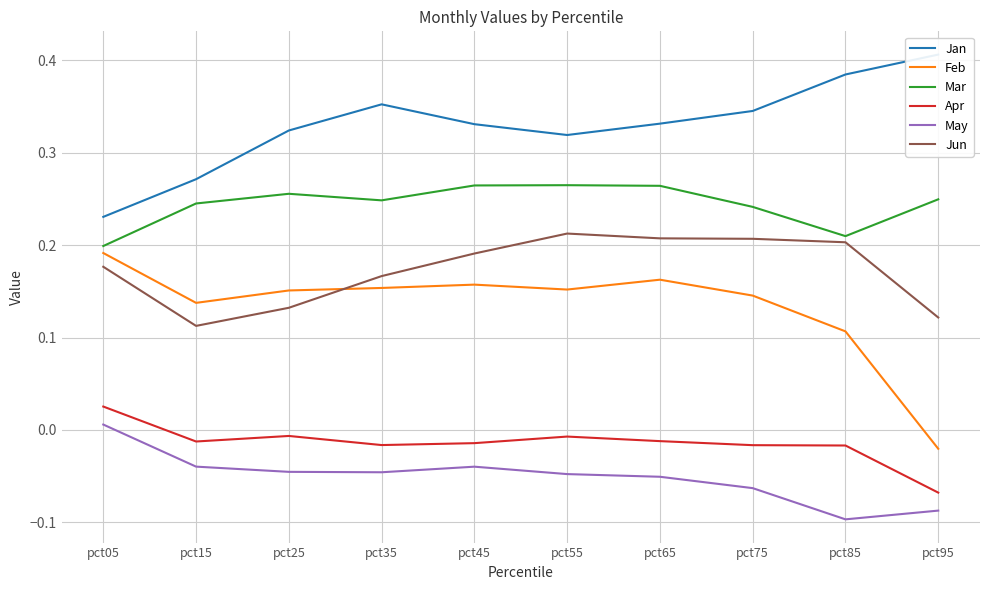

Which label corresponds to the smallest value in the chart?

pct85